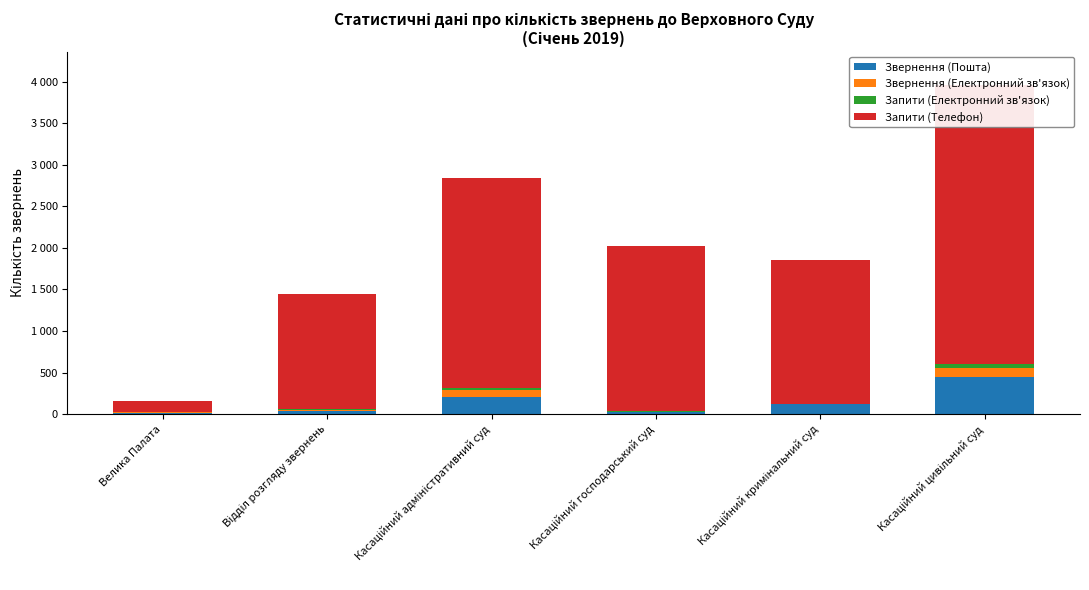

What is the spread (max minus min) of values at Касаційний адміністративний суд?

2489